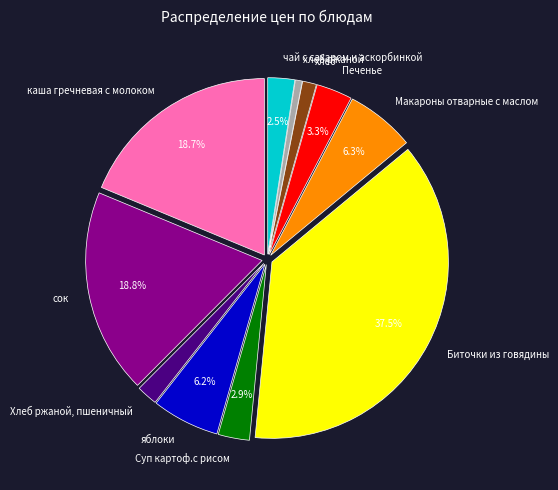

True or false: хлеб accounts for 15% of the total.

False